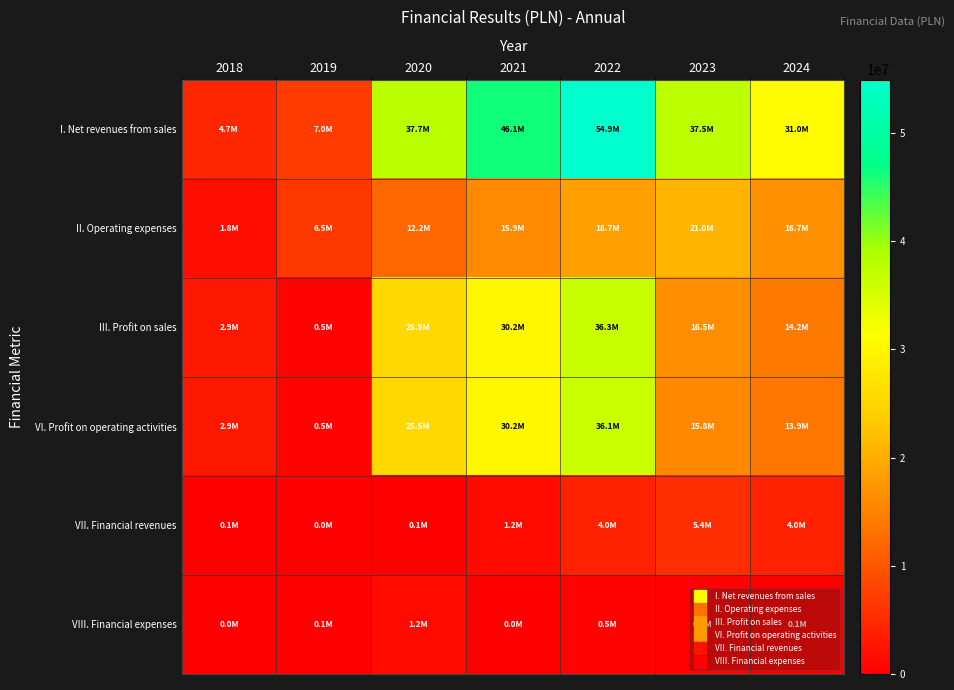

Reading left to right, transcribe all the data shown in this chart.

I. Net revenues from sales: 2018=4659819.4	2019=6985926.8	2020=37670842.5	2021=46128028.7	2022=54910256.0	2023=37499909.5	2024=30983732.1
II. Operating expenses: 2018=1780056.4	2019=6521441.6	2020=12160312.9	2021=15931627.8	2022=18658885.0	2023=20988500.4	2024=16735296.2
III. Profit on sales: 2018=2879763.0	2019=464485.2	2020=25510529.5	2021=30196400.8	2022=36251371.0	2023=16511409.2	2024=14248435.9
VI. Profit on operating activities: 2018=2934964.0	2019=457799.2	2020=25505821.3	2021=30193128.7	2022=36058548.0	2023=15758024.3	2024=13926784.2
VII. Financial revenues: 2018=60463.8	2019=0.0	2020=124575.8	2021=1232955.3	2022=4028082.0	2023=5377495.6	2024=4032281.8
VIII. Financial expenses: 2018=2635.5	2019=135097.4	2020=1159284.5	2021=36862.5	2022=491360.0	2023=407516.0	2024=84061.3